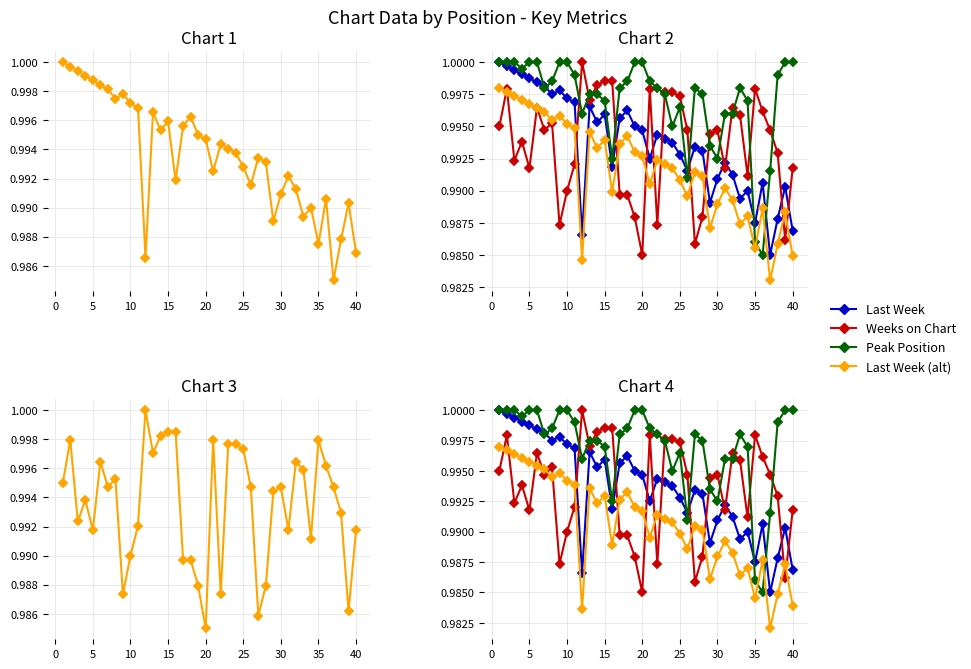

How many lines are shown in the chart?

4